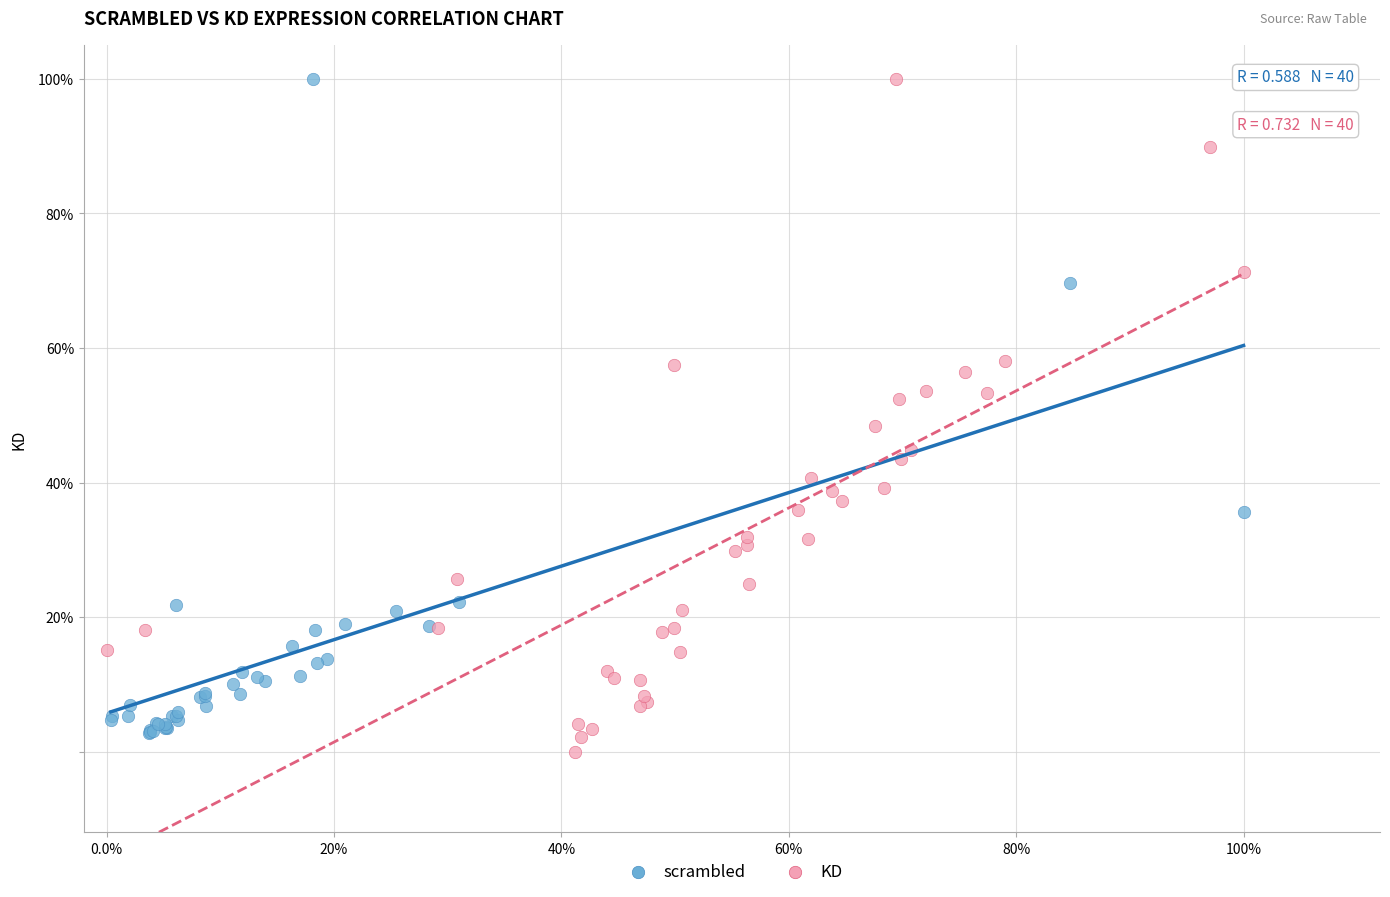

What are all the series names shown in the legend?

scrambled, KD